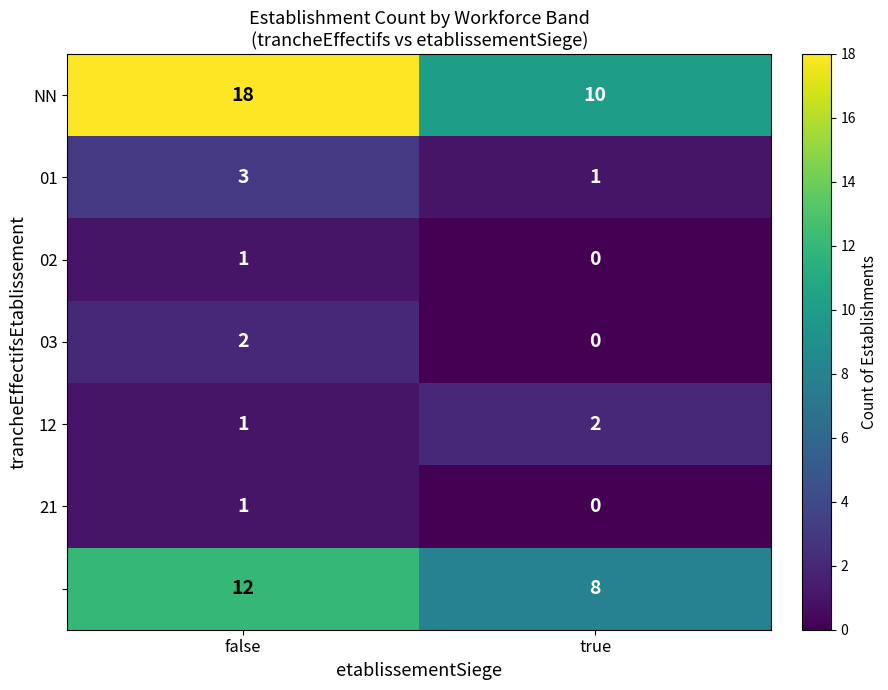

What is the total value across all series at true?

21